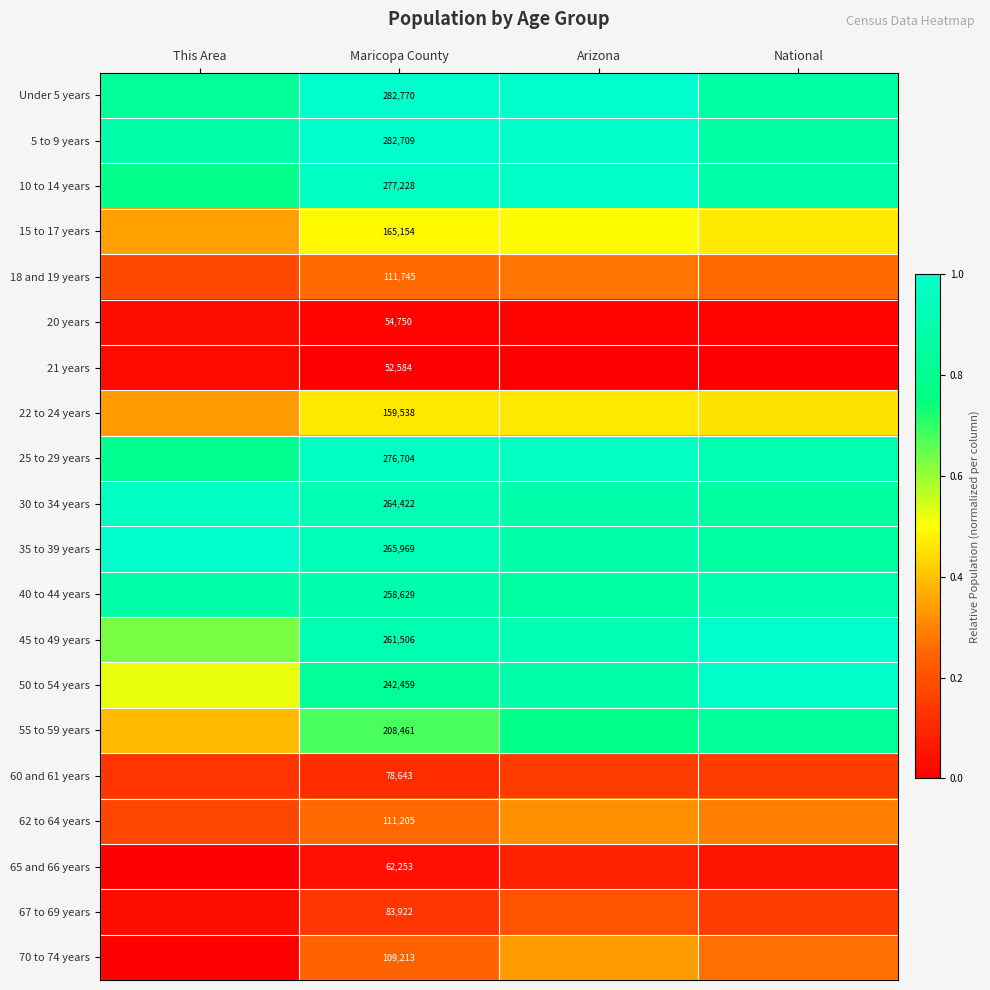

The value of 20 years at Arizona is 0.0. True or false?

False